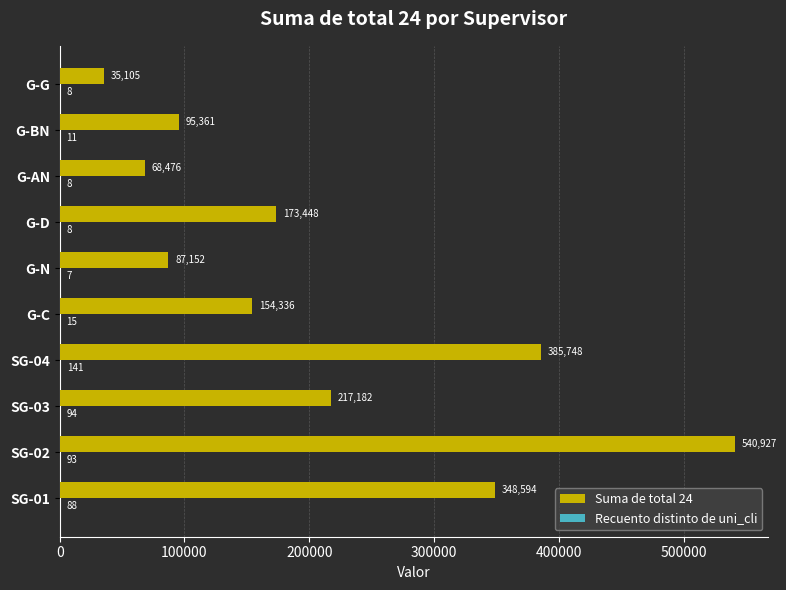

Which series changed the most between SG-02 and SG-03?

Suma de total 24